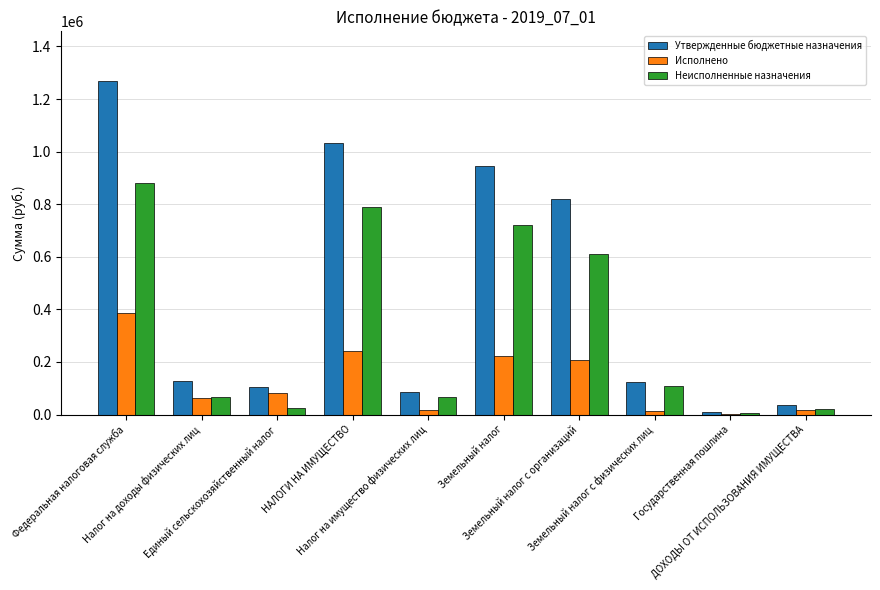

Which series has the largest total across all categories?

Утвержденные бюджетные назначения